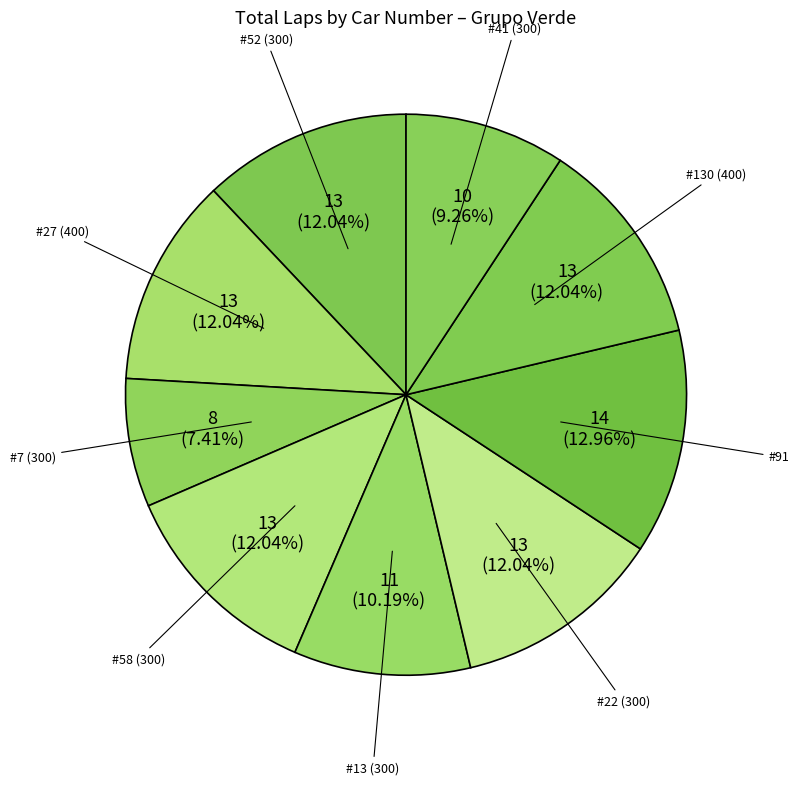

Between #7 (300) and #13 (300), which is larger?

#13 (300)